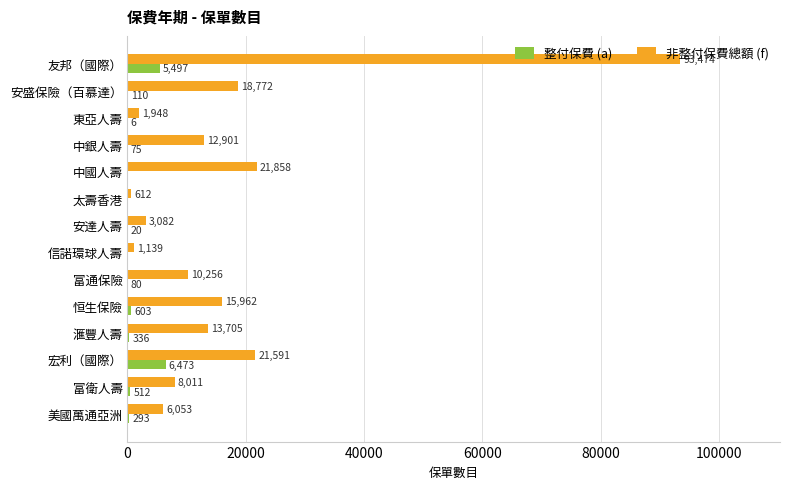

What is the sum of the 整付保費 (a) values at 富通保險 and 友邦（國際）?

5577